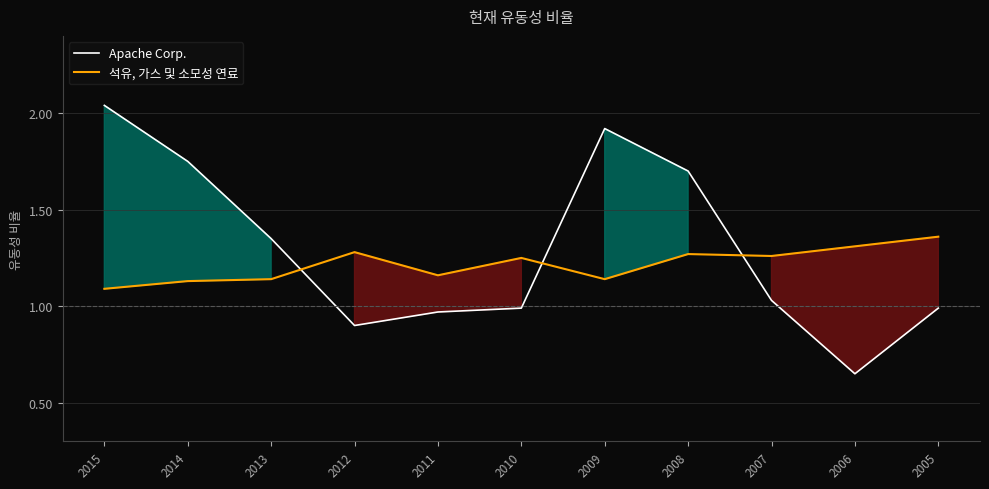

Reading left to right, extract all data points from this chart.

Apache Corp.: 2.0	1.8	1.4	0.9	1.0	1.0	1.9	1.7	1.0	0.7	1.0
석유, 가스 및 소모성 연료: 1.1	1.1	1.1	1.3	1.2	1.2	1.1	1.3	1.3	1.3	1.4